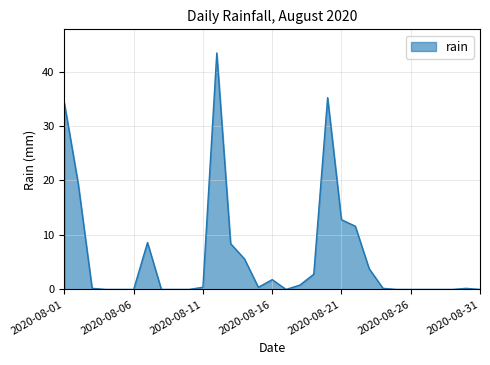

What is the maximum value shown in the chart?

43.4